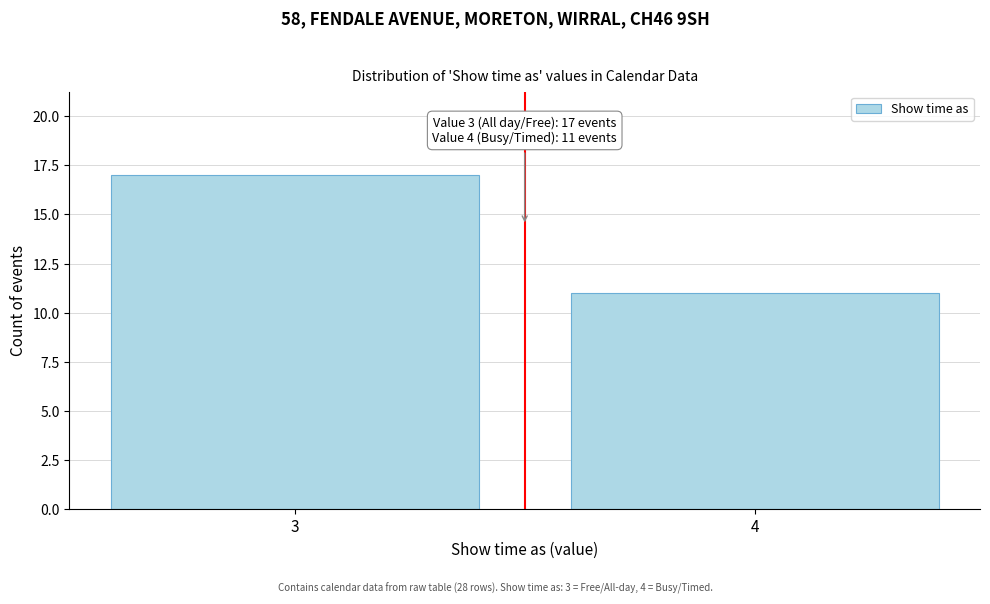

Reading left to right, list all the values displayed in this chart.

3=17	4=11